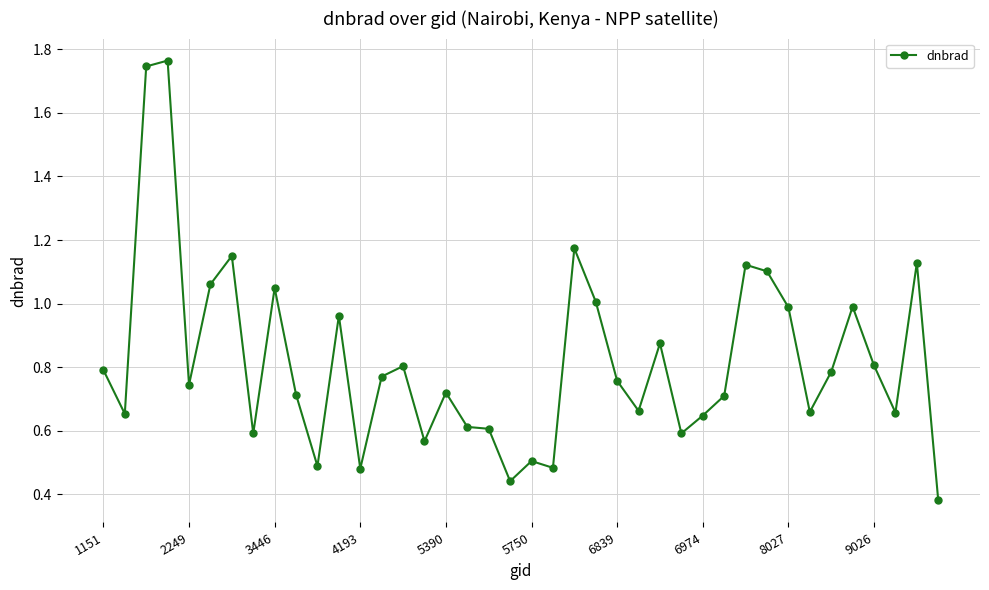

What is the sum of all values?

32.7